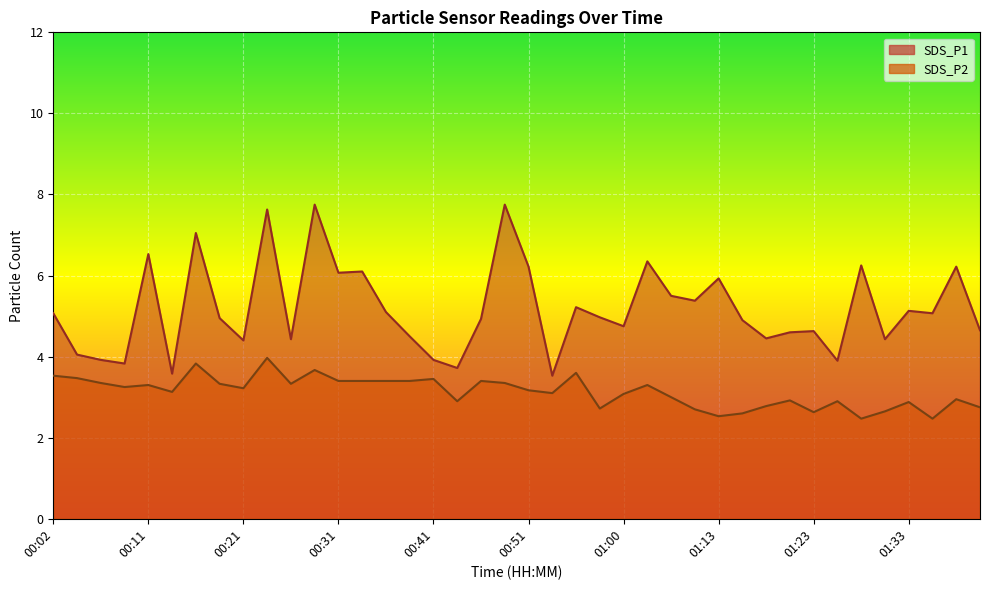

What is the highest value of the SDS_P1 series?

7.8